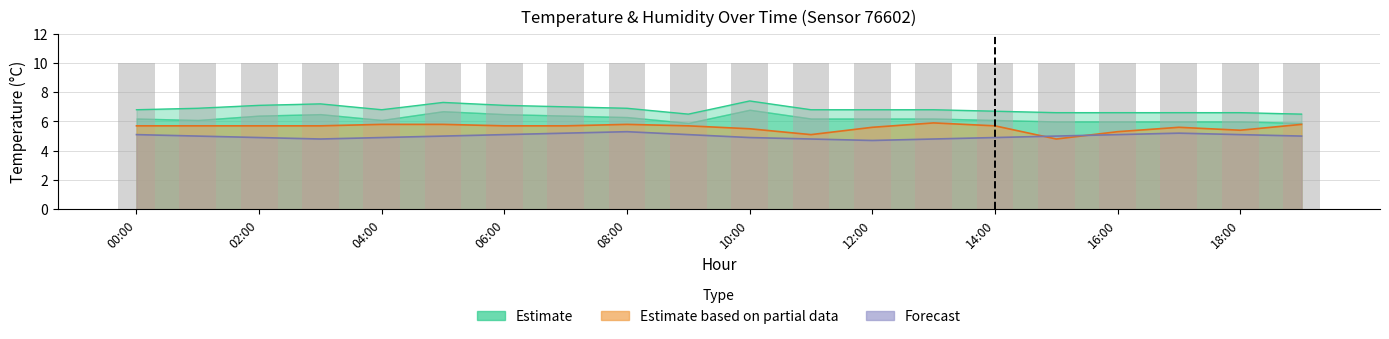

At which label does temp_partial reach its peak?

13:00